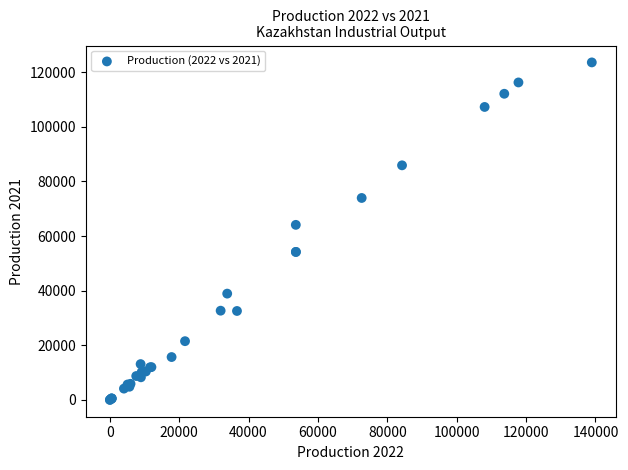

What Y value in the scatter plot is closest to 61792?

64089.7